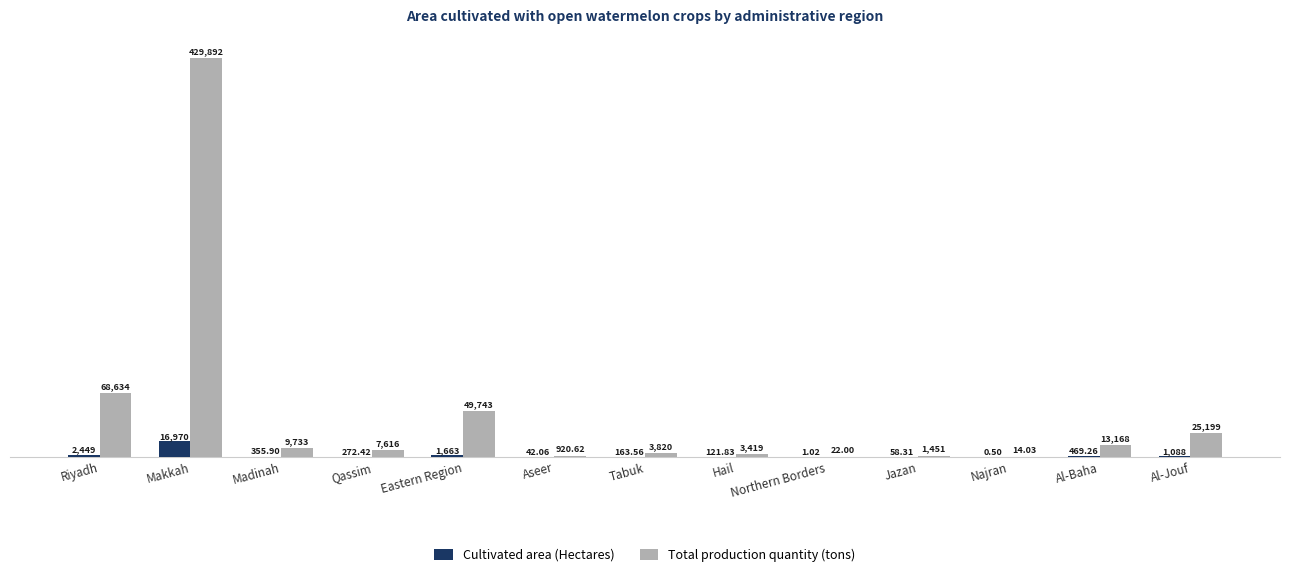

Which series has the largest total across all categories?

Total production quantity (tons)